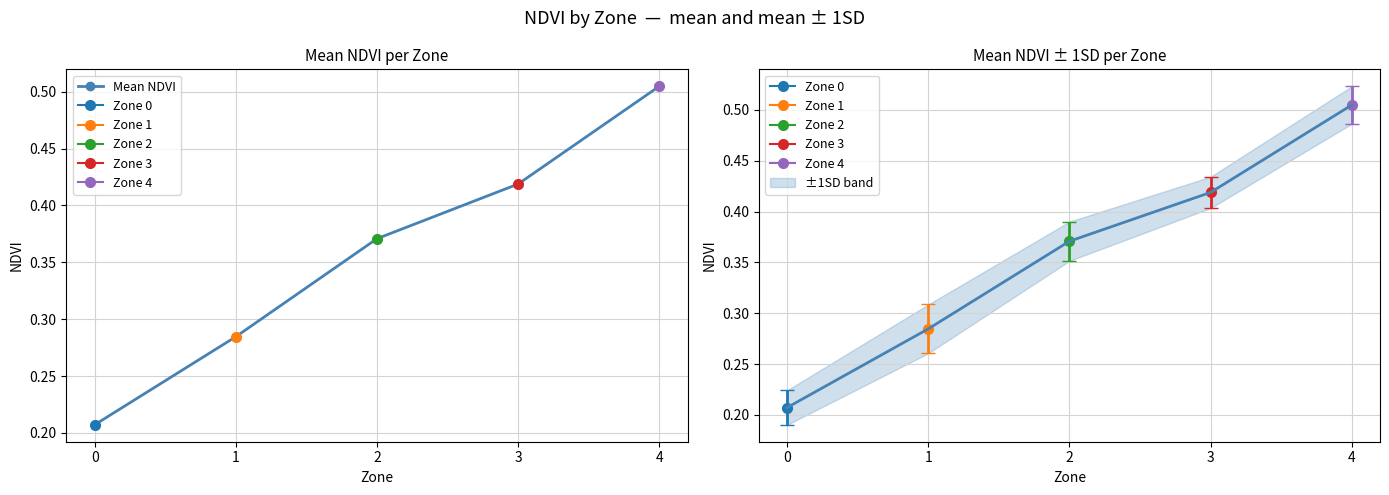

Between 0 and 1, which is larger?

1